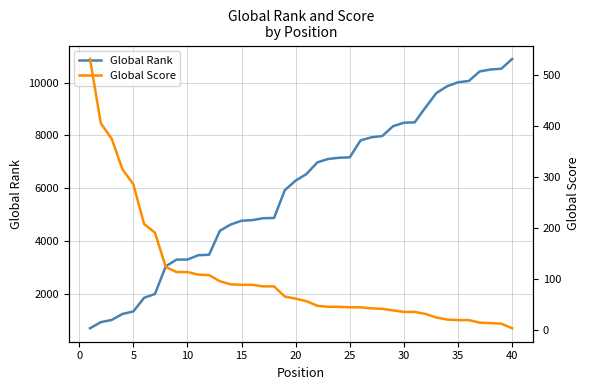

True or false: Global Rank and Global Score intersect in this chart.

False